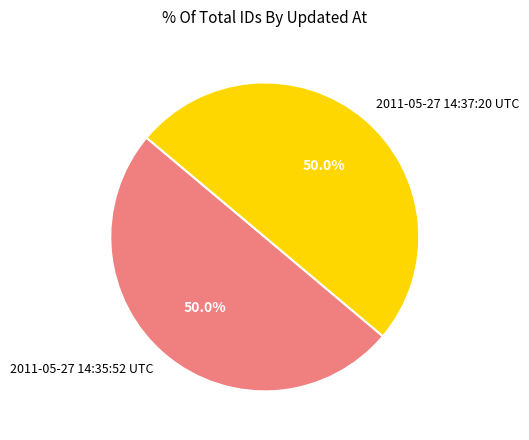

How many segments does this pie chart have?

2